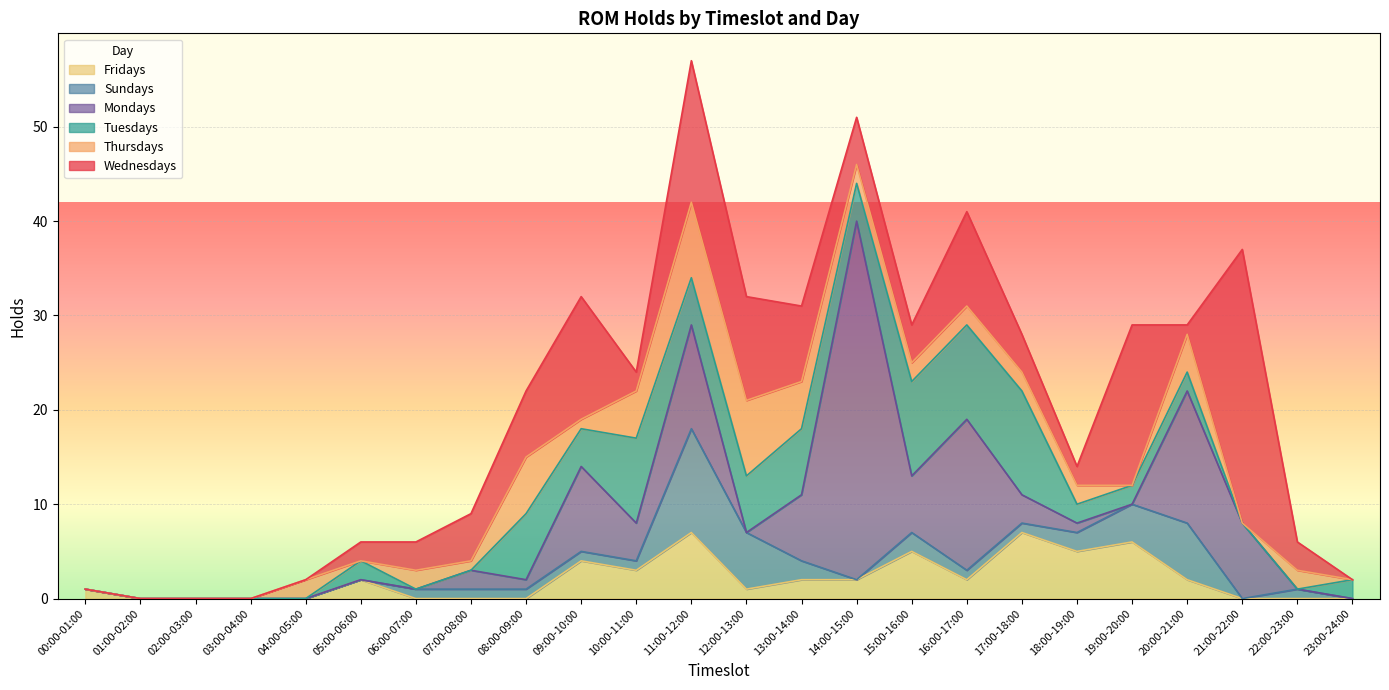

Between which two adjacent categories do Thursdays and Wednesdays first intersect?

04:00-05:00 and 05:00-06:00